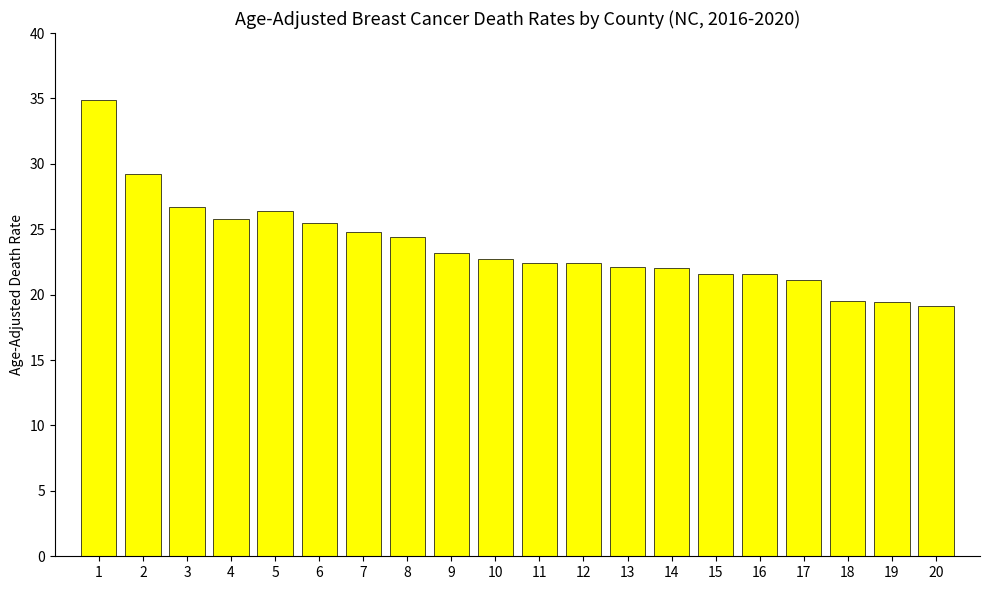

What is the difference between the second highest and second lowest values?

9.8